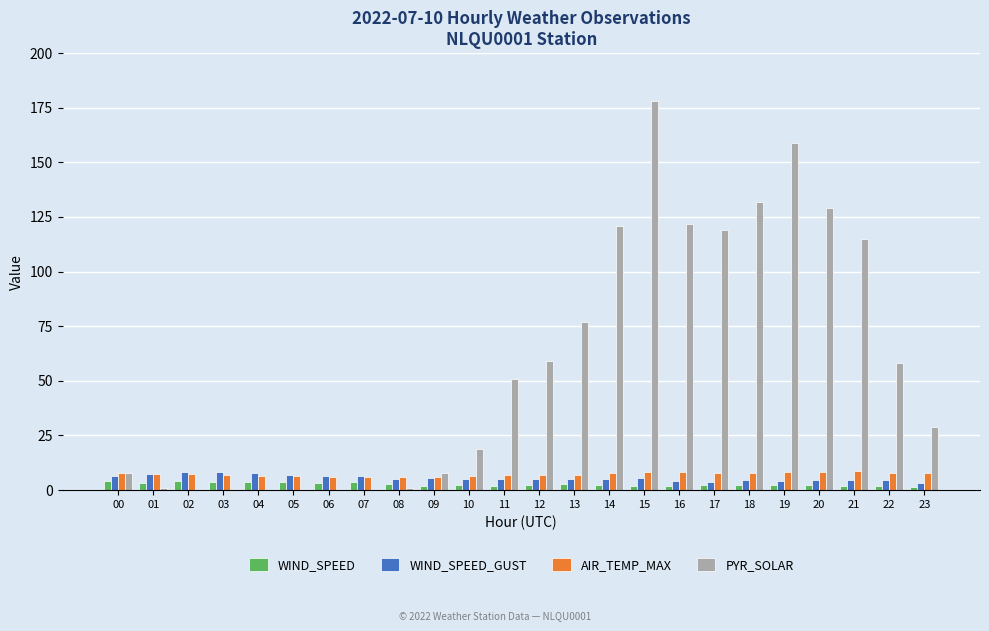

What is the sum of all AIR_TEMP_MAX values?

174.7